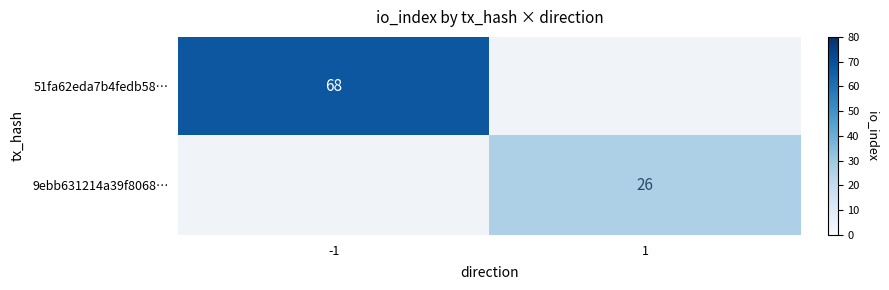

What is the greatest value displayed?

68.0